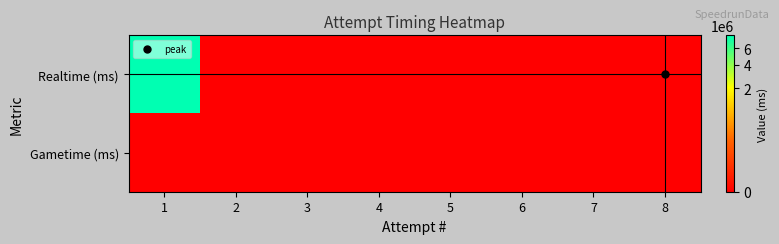

Which series has the largest range (max minus min)?

Realtime (ms)